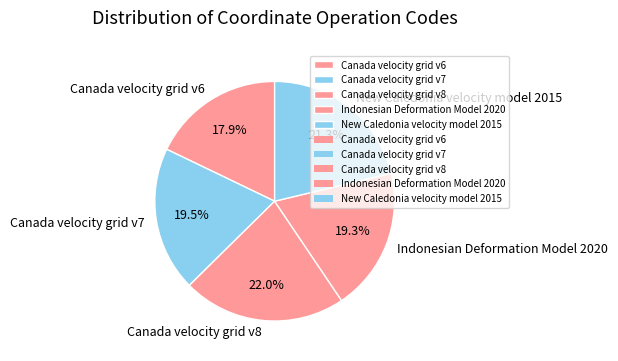

What is the smallest slice in the pie chart?

Canada velocity grid v6